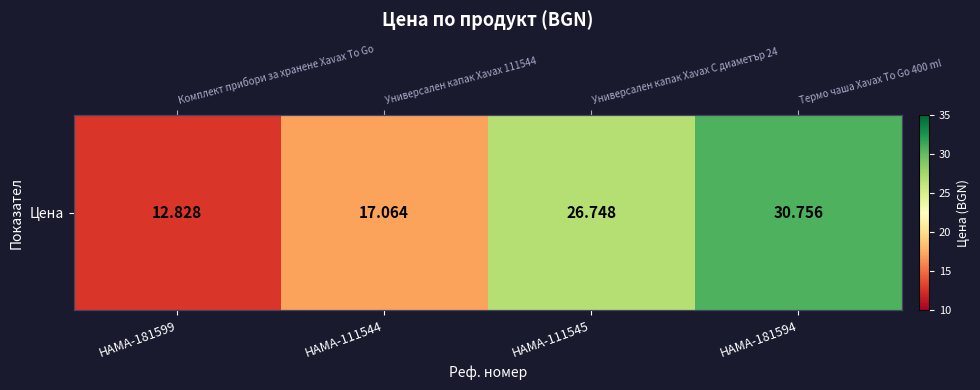

The chart shows a value of 4.8 at HAMA-181599. True or false?

False